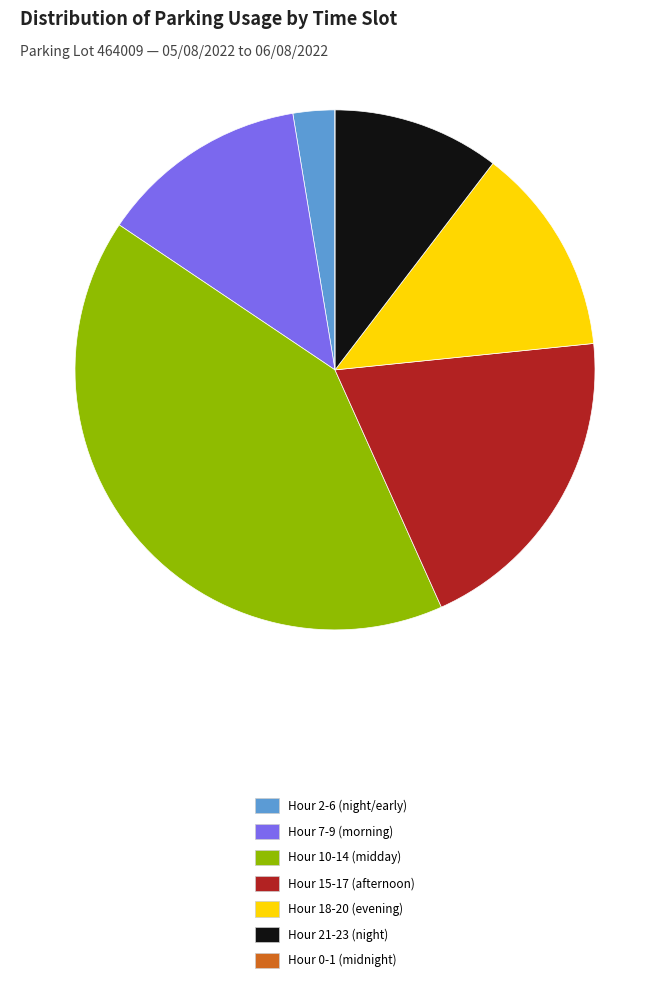

True or false: Hour 18-20 (evening) accounts for 13% of the total.

True